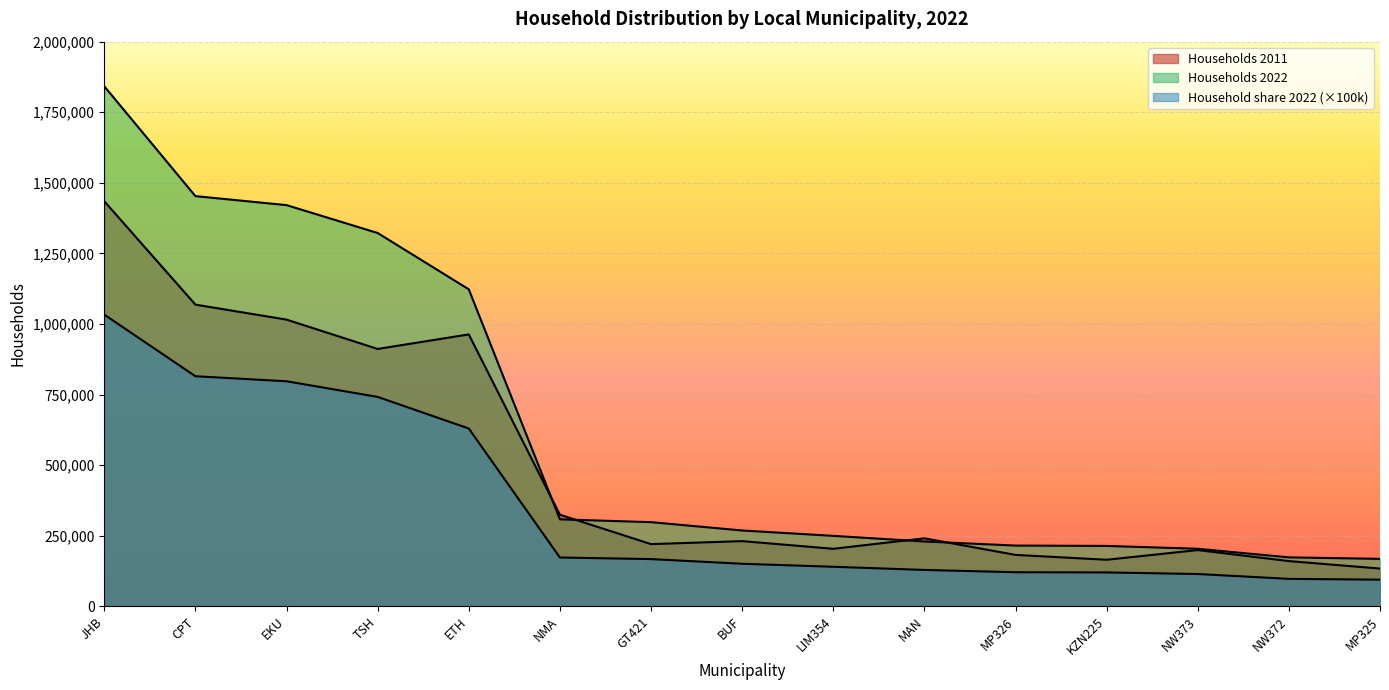

How many times do Households 2011 and Households 2022 cross each other?

4